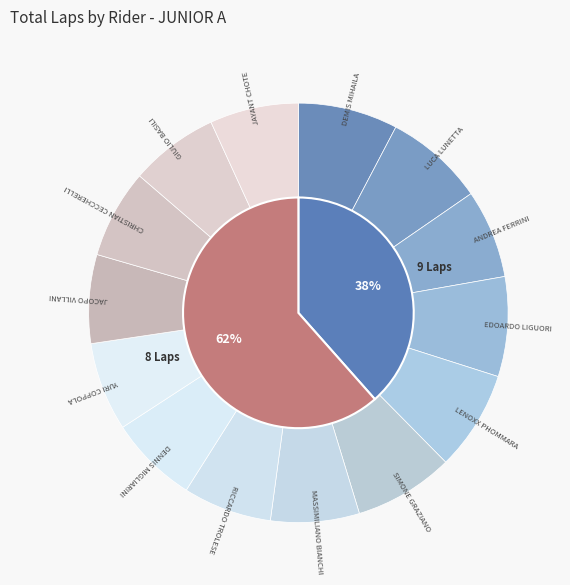

The SIMONE GRAZIANO slice represents 16% of the pie. True or false?

False